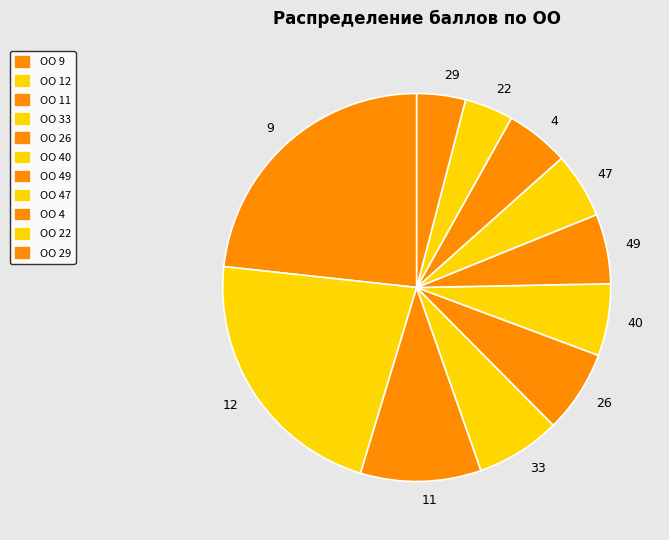

True or false: 9 accounts for 16% of the total.

False